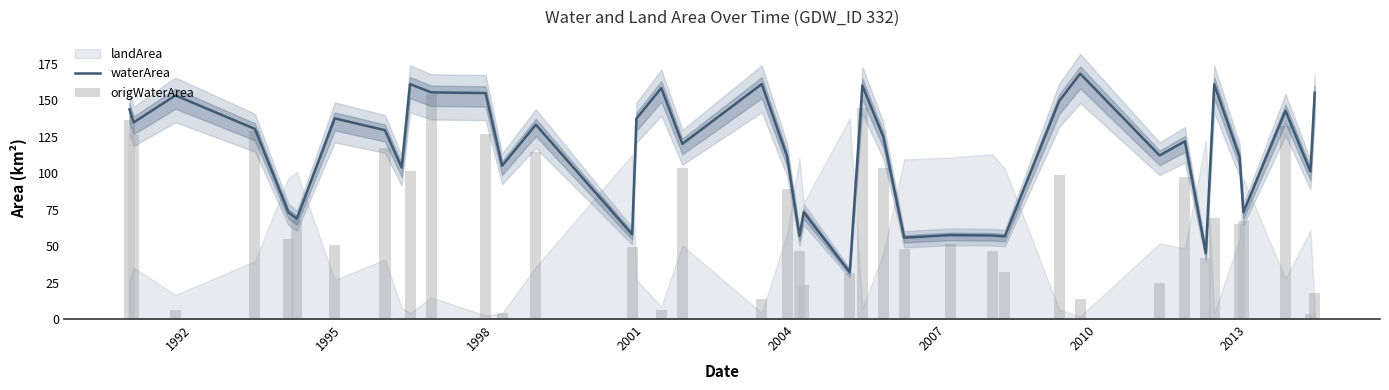

What is the maximum value for origWaterArea?

154.3